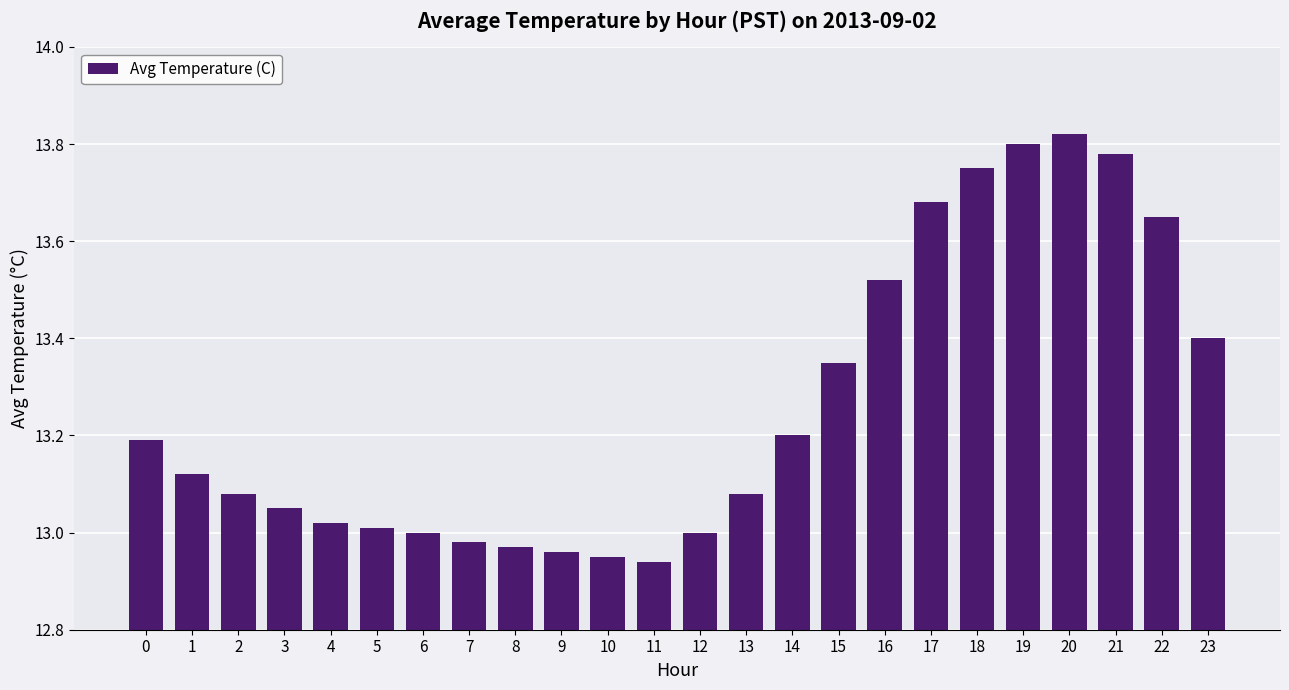

What value does the data have at 14?

13.2